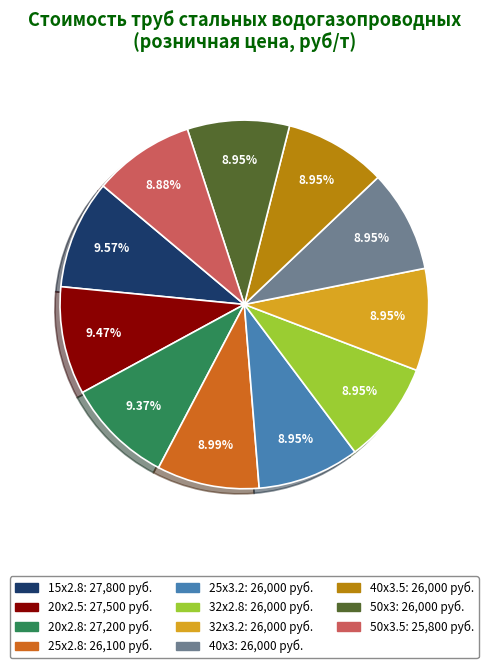

Does any single category account for the majority?

No